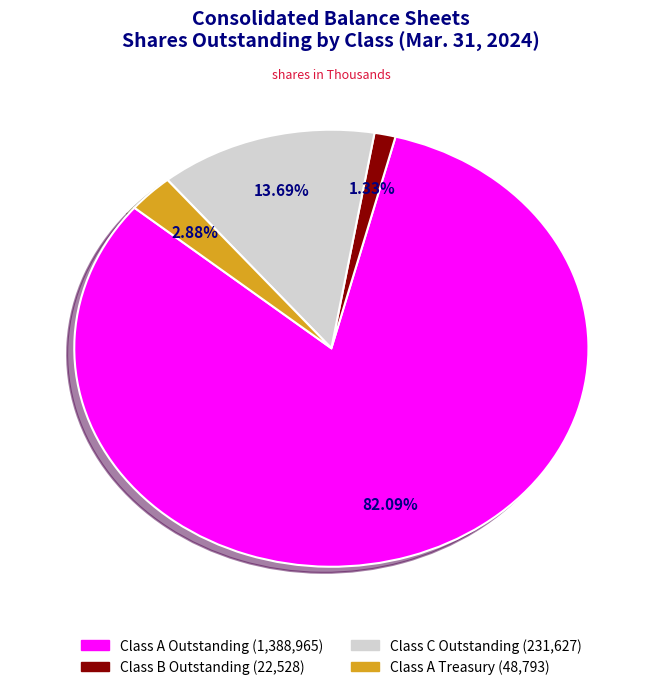

How many slices are in this pie chart?

4